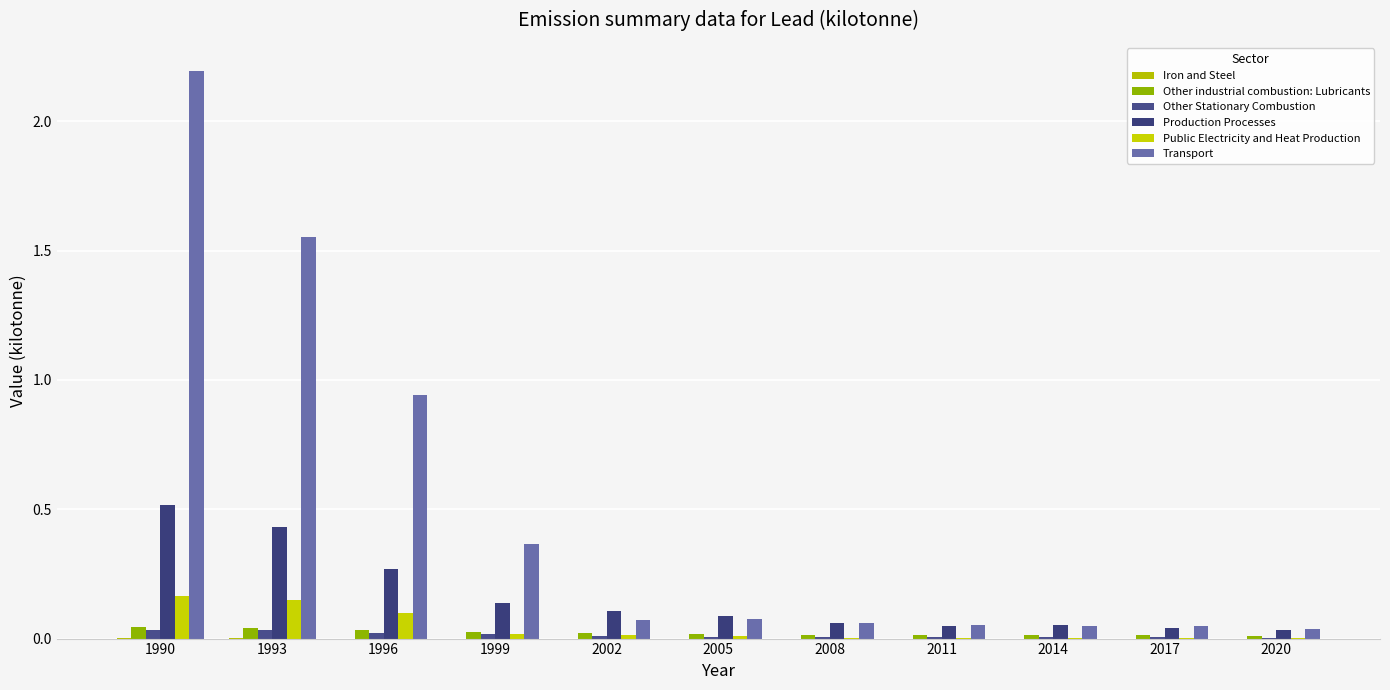

The value of Transport at 2017 is 0.1. True or false?

False